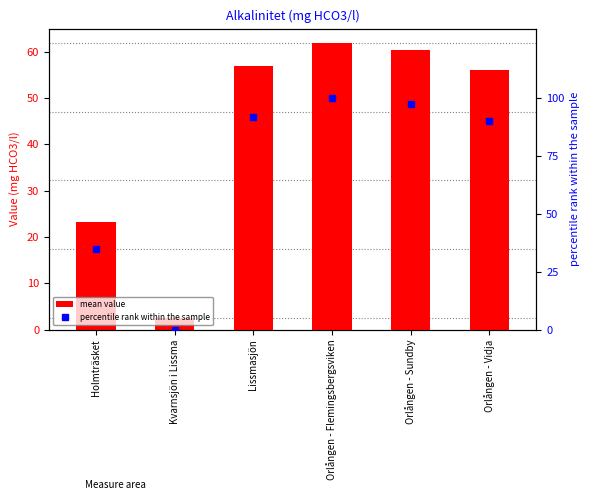

How many distinct data groups are displayed?

2